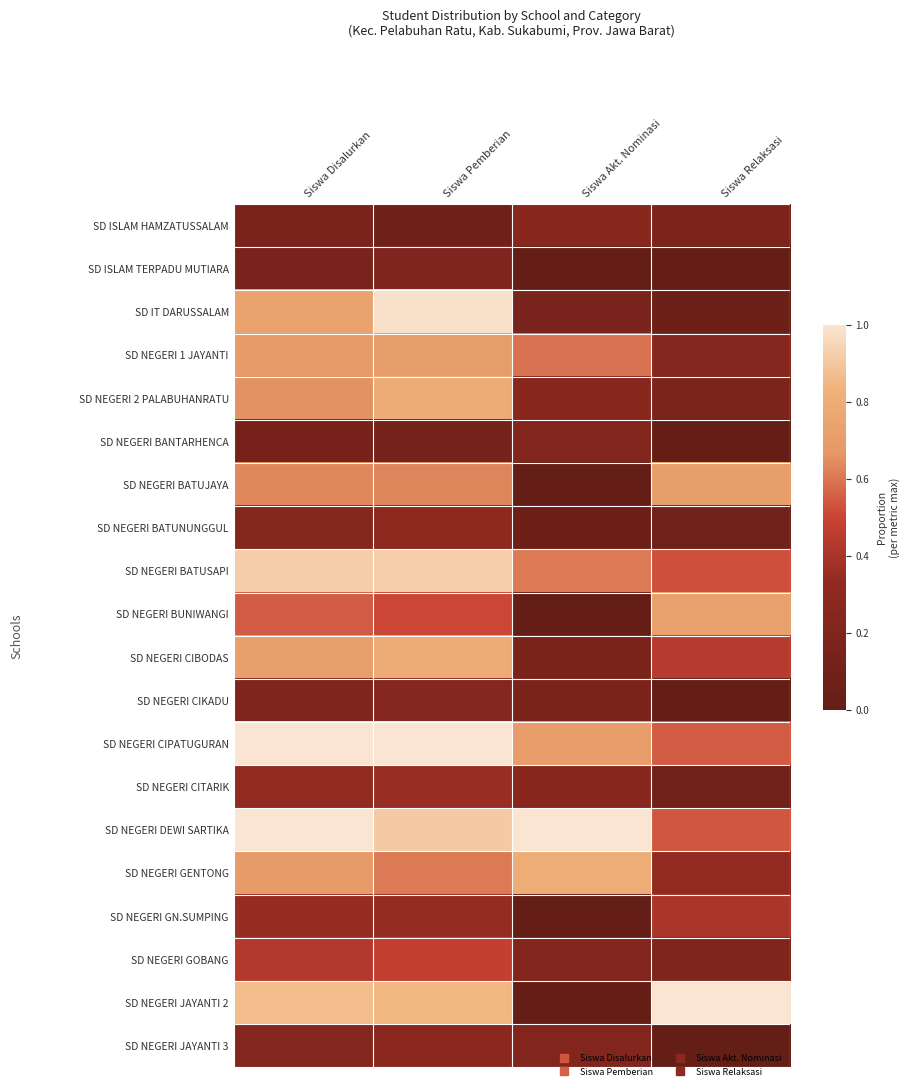

Reading left to right, what are all the values shown in this chart?

SD ISLAM HAMZATUSSALAM: Siswa Disalurkan=0.2	Siswa Pemberian=0.1	Siswa Akt. Nominasi=0.3	Siswa Relaksasi=0.2
SD ISLAM TERPADU MUTIARA: Siswa Disalurkan=0.2	Siswa Pemberian=0.2	Siswa Akt. Nominasi=0.0	Siswa Relaksasi=0.0
SD IT DARUSSALAM: Siswa Disalurkan=0.7	Siswa Pemberian=1.0	Siswa Akt. Nominasi=0.2	Siswa Relaksasi=0.1
SD NEGERI 1 JAYANTI: Siswa Disalurkan=0.7	Siswa Pemberian=0.7	Siswa Akt. Nominasi=0.6	Siswa Relaksasi=0.2
SD NEGERI 2 PALABUHANRATU: Siswa Disalurkan=0.7	Siswa Pemberian=0.8	Siswa Akt. Nominasi=0.3	Siswa Relaksasi=0.2
SD NEGERI BANTARHENCA: Siswa Disalurkan=0.1	Siswa Pemberian=0.1	Siswa Akt. Nominasi=0.2	Siswa Relaksasi=0.0
SD NEGERI BATUJAYA: Siswa Disalurkan=0.6	Siswa Pemberian=0.6	Siswa Akt. Nominasi=0.0	Siswa Relaksasi=0.7
SD NEGERI BATUNUNGGUL: Siswa Disalurkan=0.3	Siswa Pemberian=0.3	Siswa Akt. Nominasi=0.1	Siswa Relaksasi=0.1
SD NEGERI BATUSAPI: Siswa Disalurkan=0.9	Siswa Pemberian=0.9	Siswa Akt. Nominasi=0.6	Siswa Relaksasi=0.5
SD NEGERI BUNIWANGI: Siswa Disalurkan=0.5	Siswa Pemberian=0.5	Siswa Akt. Nominasi=0.0	Siswa Relaksasi=0.7
SD NEGERI CIBODAS: Siswa Disalurkan=0.7	Siswa Pemberian=0.8	Siswa Akt. Nominasi=0.2	Siswa Relaksasi=0.4
SD NEGERI CIKADU: Siswa Disalurkan=0.2	Siswa Pemberian=0.2	Siswa Akt. Nominasi=0.2	Siswa Relaksasi=0.0
SD NEGERI CIPATUGURAN: Siswa Disalurkan=1.0	Siswa Pemberian=1.0	Siswa Akt. Nominasi=0.7	Siswa Relaksasi=0.5
SD NEGERI CITARIK: Siswa Disalurkan=0.3	Siswa Pemberian=0.4	Siswa Akt. Nominasi=0.3	Siswa Relaksasi=0.1
SD NEGERI DEWI SARTIKA: Siswa Disalurkan=1.0	Siswa Pemberian=0.9	Siswa Akt. Nominasi=1.0	Siswa Relaksasi=0.5
SD NEGERI GENTONG: Siswa Disalurkan=0.7	Siswa Pemberian=0.6	Siswa Akt. Nominasi=0.8	Siswa Relaksasi=0.3
SD NEGERI GN.SUMPING: Siswa Disalurkan=0.3	Siswa Pemberian=0.3	Siswa Akt. Nominasi=0.0	Siswa Relaksasi=0.4
SD NEGERI GOBANG: Siswa Disalurkan=0.4	Siswa Pemberian=0.5	Siswa Akt. Nominasi=0.2	Siswa Relaksasi=0.2
SD NEGERI JAYANTI 2: Siswa Disalurkan=0.9	Siswa Pemberian=0.9	Siswa Akt. Nominasi=0.0	Siswa Relaksasi=1.0
SD NEGERI JAYANTI 3: Siswa Disalurkan=0.2	Siswa Pemberian=0.3	Siswa Akt. Nominasi=0.2	Siswa Relaksasi=0.0